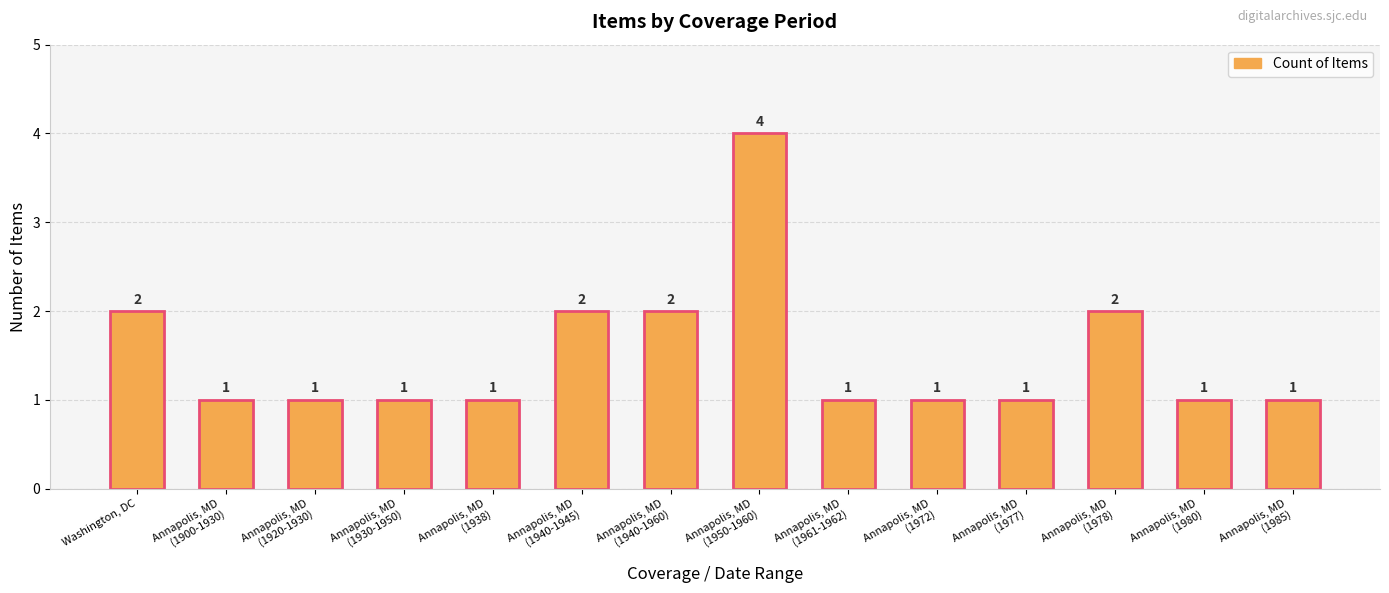

How many values are between 1 and 2?

13